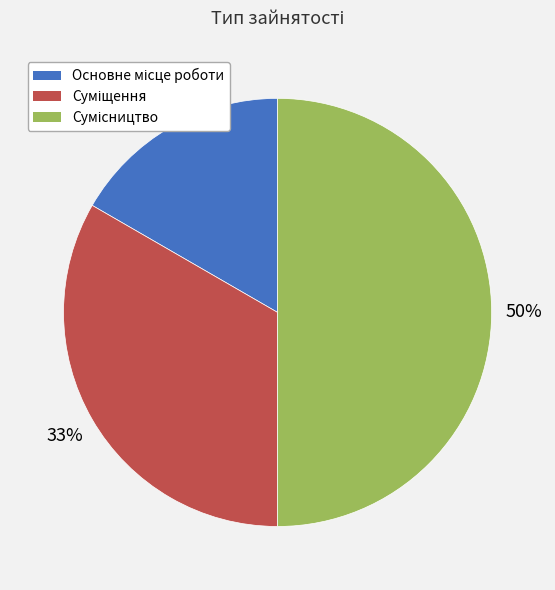

To the nearest percent, what is the difference between the largest and smallest slice percentages?

33%